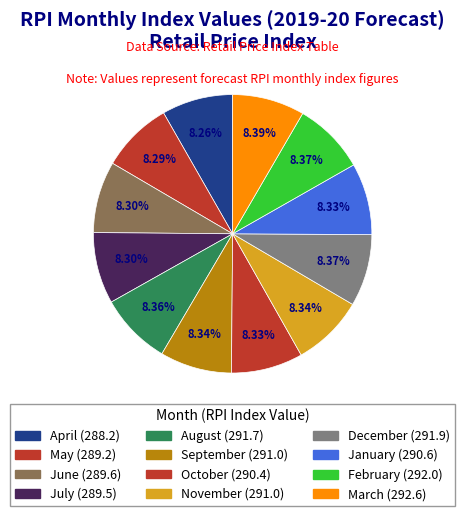

How many slices are in this pie chart?

12